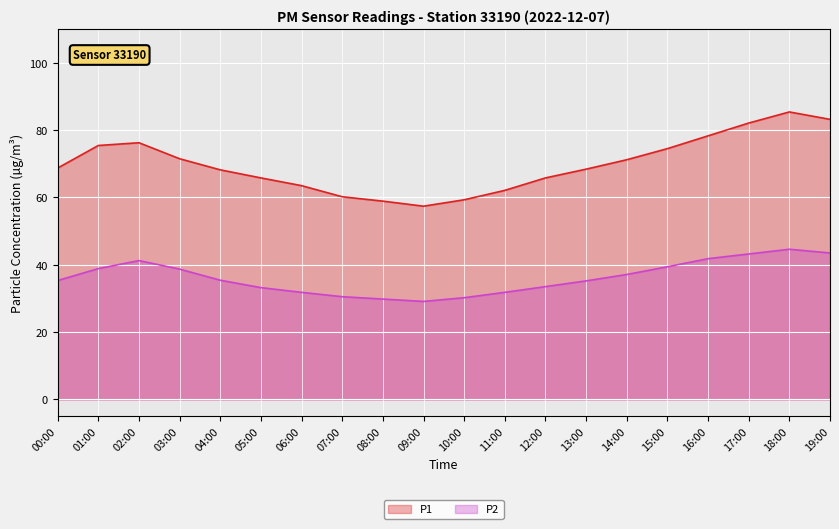

At which category does P2 reach its first local peak?

02:00